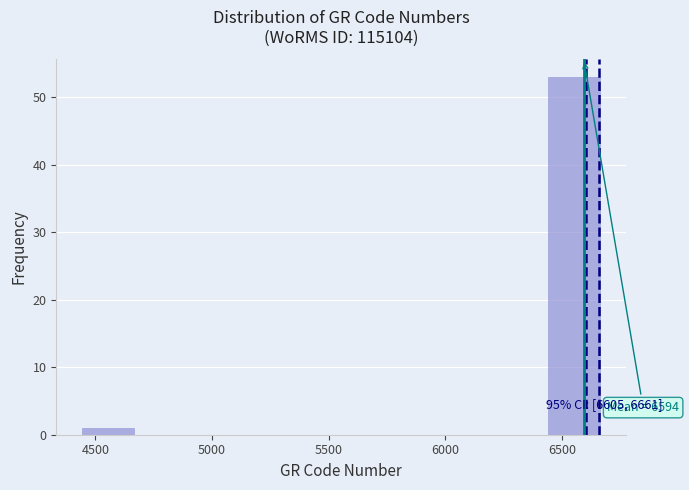

Which range on the x-axis has the tallest bar?

6450 to 6650